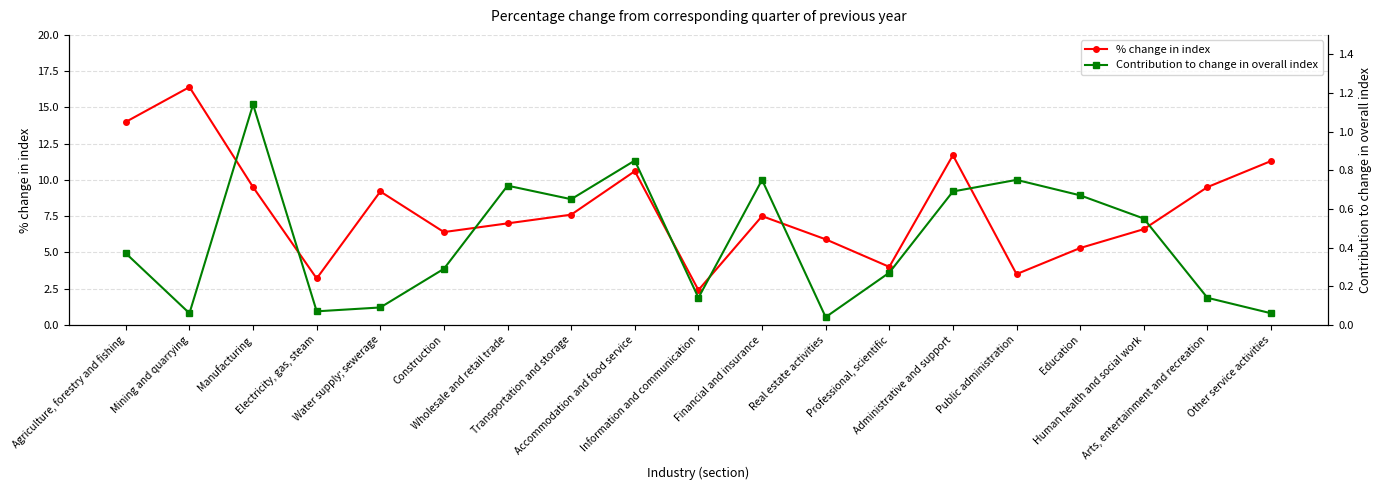

What is the difference between the highest and lowest values at Administrative and support?

11.0